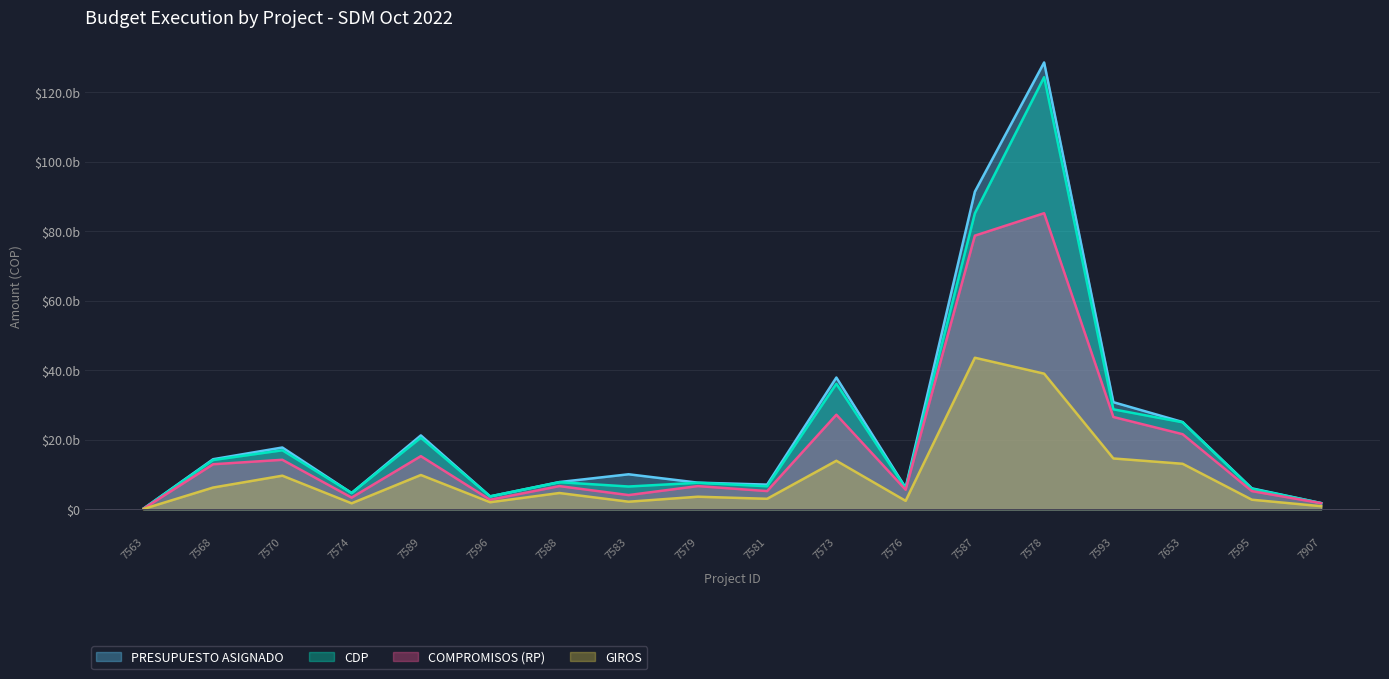

What is the value of the GIROS point at the 17th from the left?

2751132103